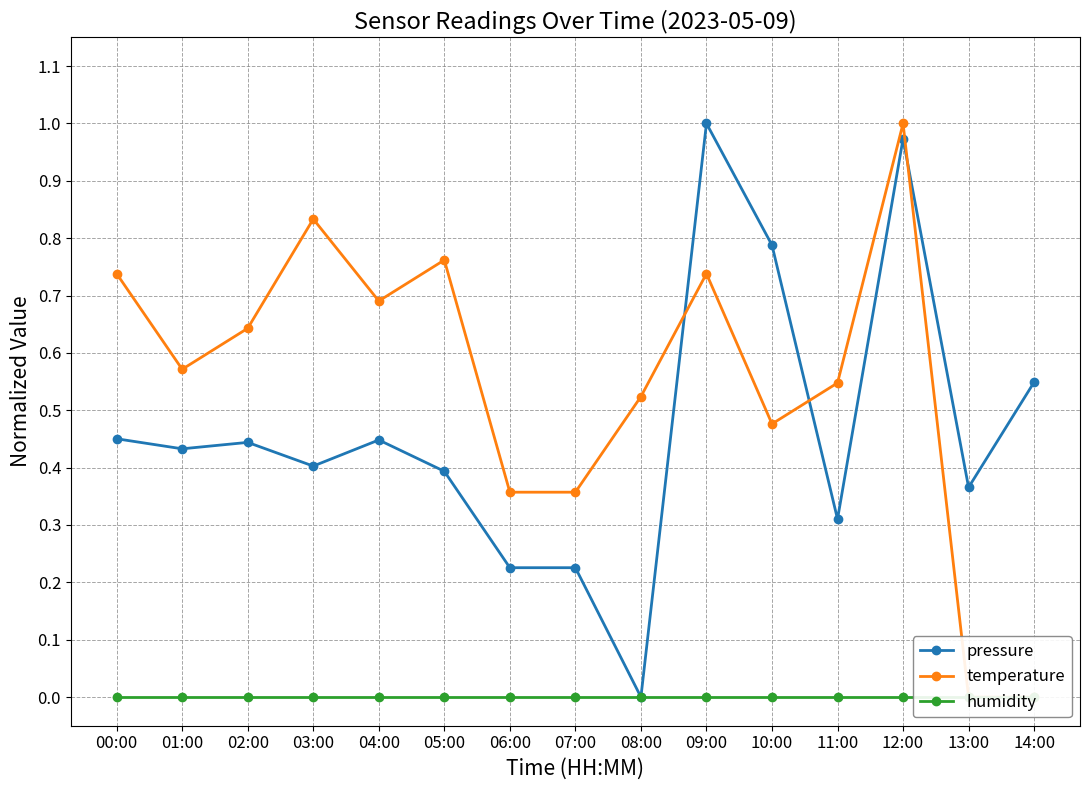

At how many categories does at least one series exceed 0?

15